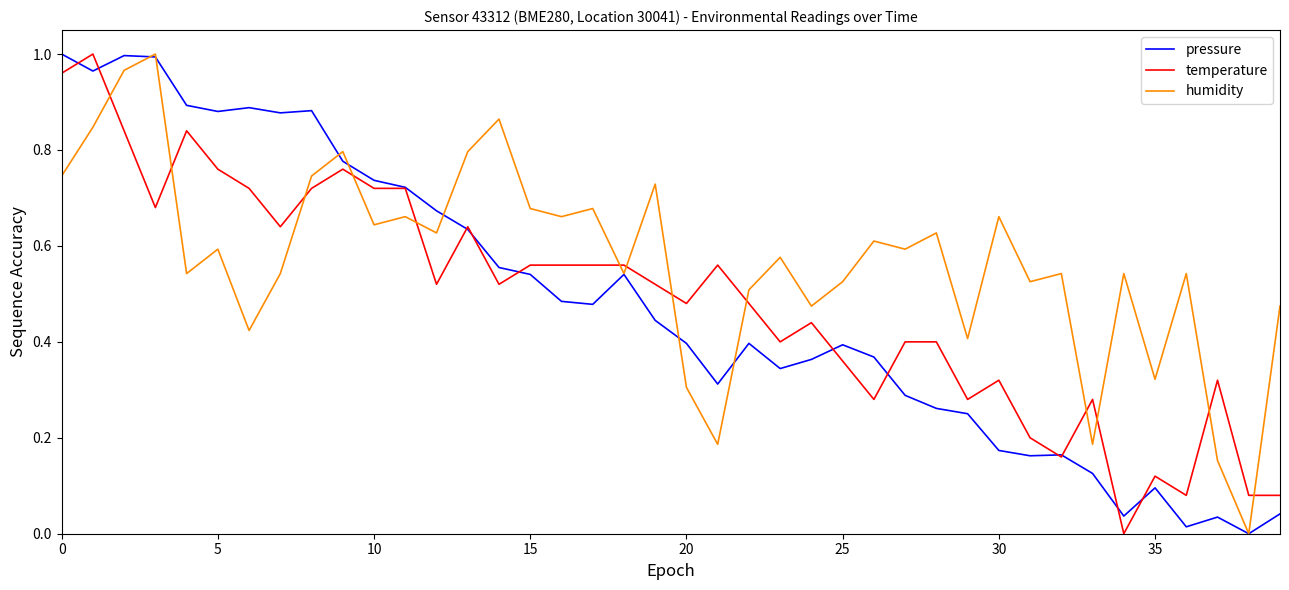

How many distinct data groups are displayed?

3